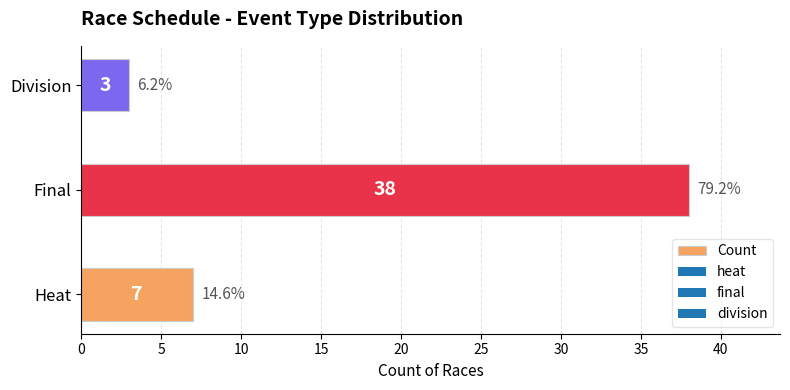

Rank the categories by value from lowest to highest.

Division, Heat, Final